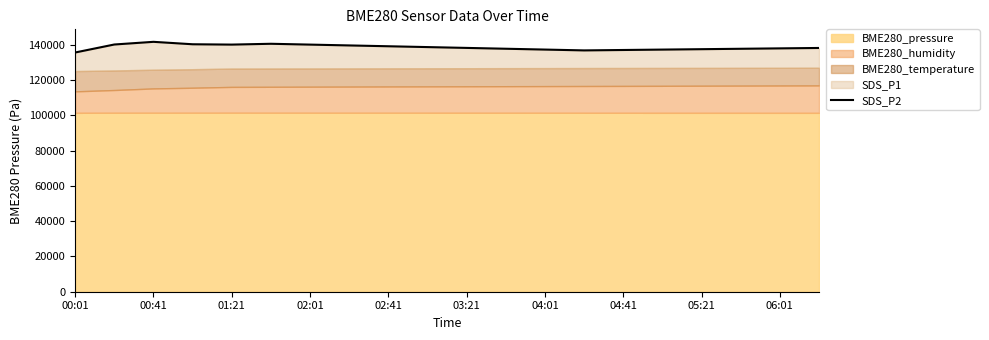

How many points are lower than both their immediate neighbors (excluding endpoints)?

2